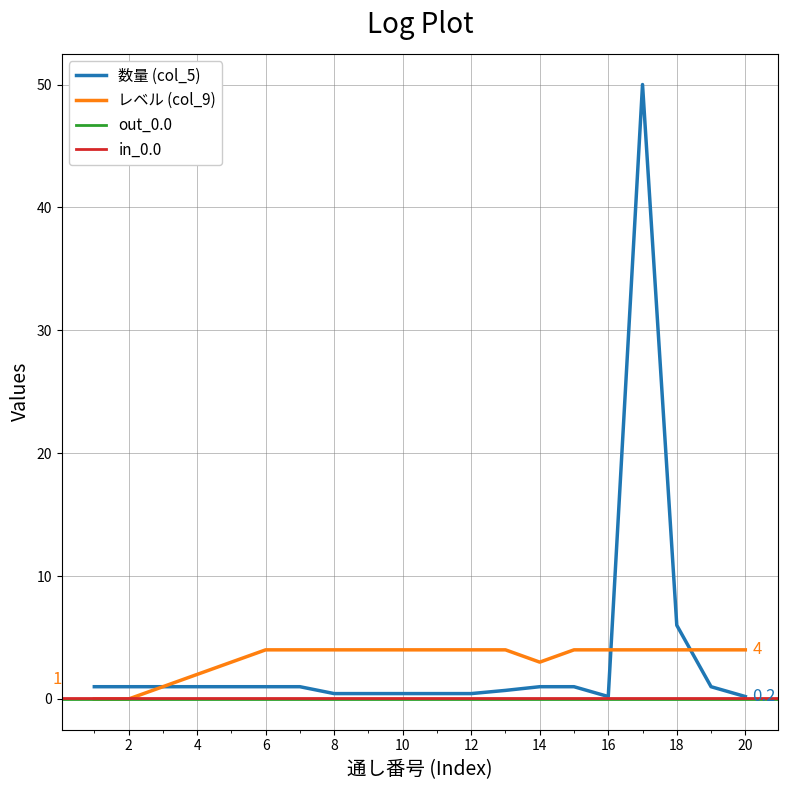

Is it true that レベル (col_9) equals 4.0 at 6?

True